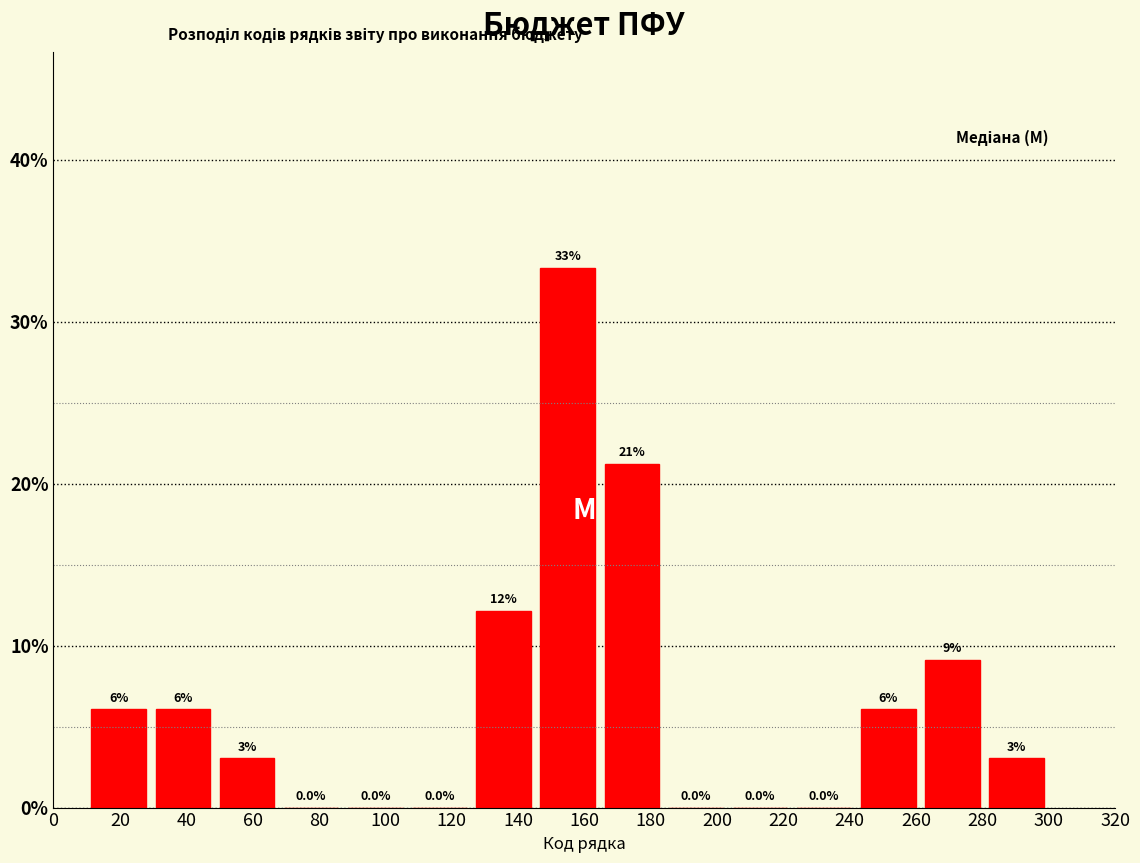

Which range on the x-axis has the tallest bar?

146 to 164